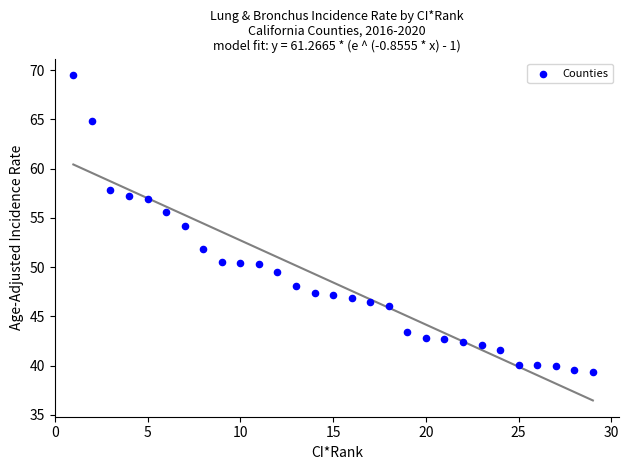

What is the range of X values (max minus min)?

28.0